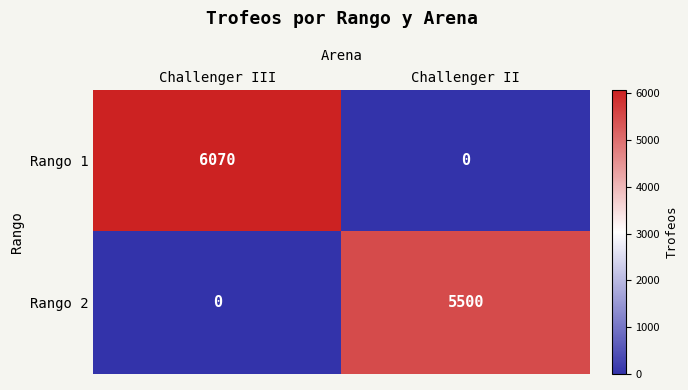

Which series has the largest total across all categories?

Rango 1